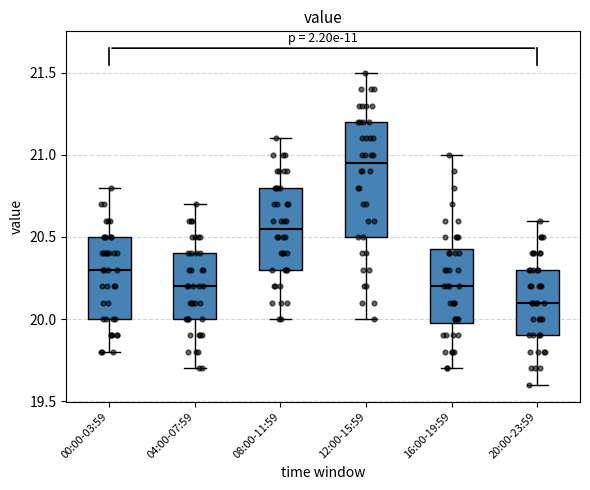

Comparing the boxes themselves (not the whiskers), which one is the tallest?

12:00-15:59